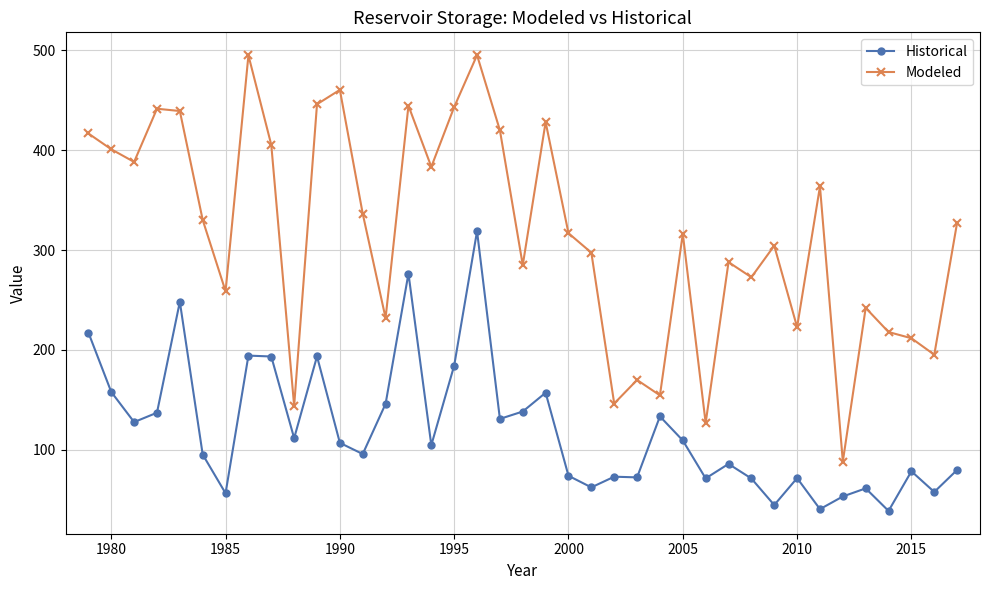

Is this an area chart (filled region under the line)?

No